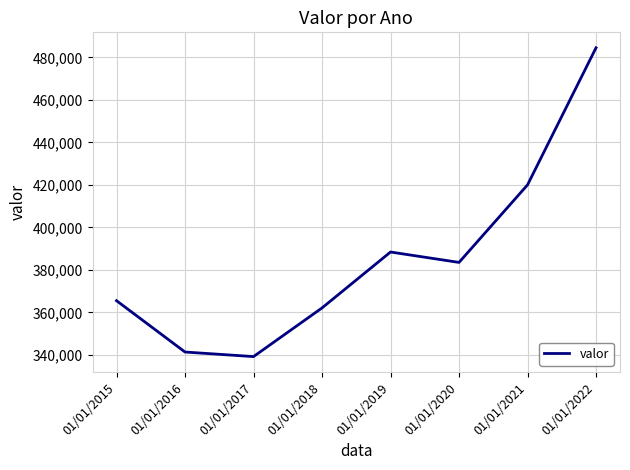

What is the difference between the second highest and minimum values?

80798